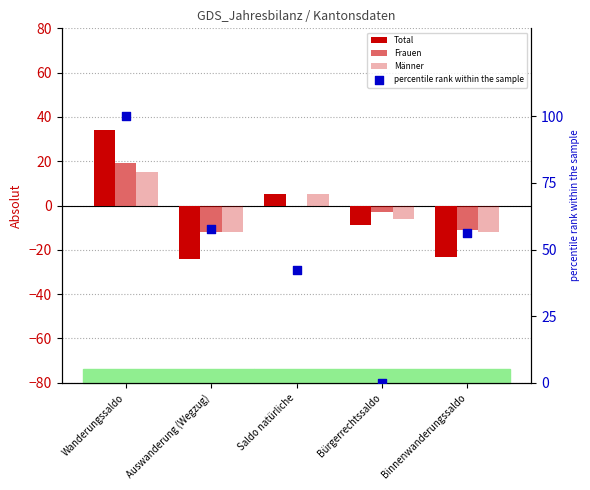

What is the total value across all series at Auswanderung (Wegzug)?

9.8